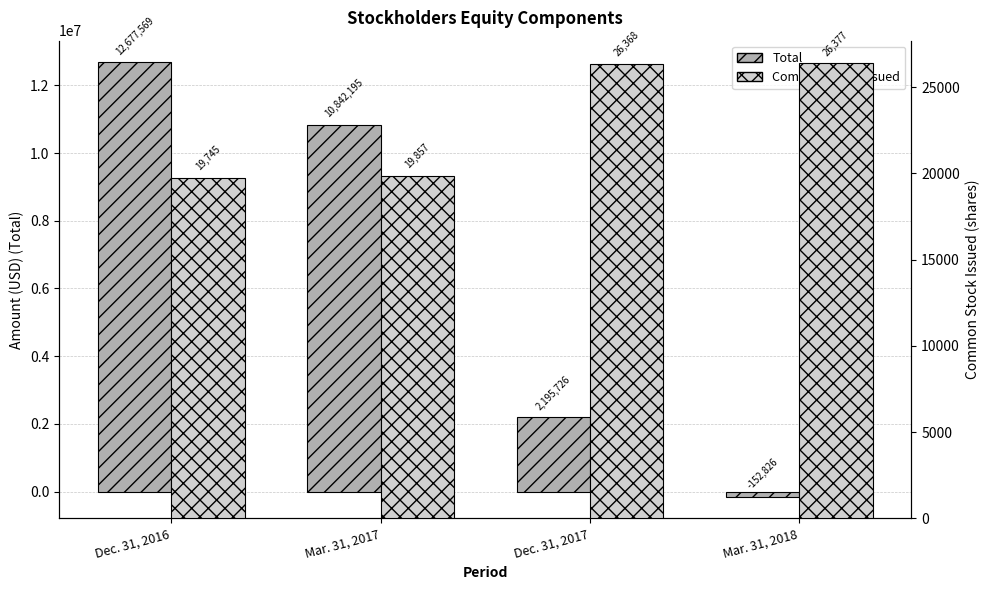

Reading right to left, extract all data points from this chart.

Total: -152826	2195726	10842195	12677569
Common stock issued: 26377	26368	19857	19745